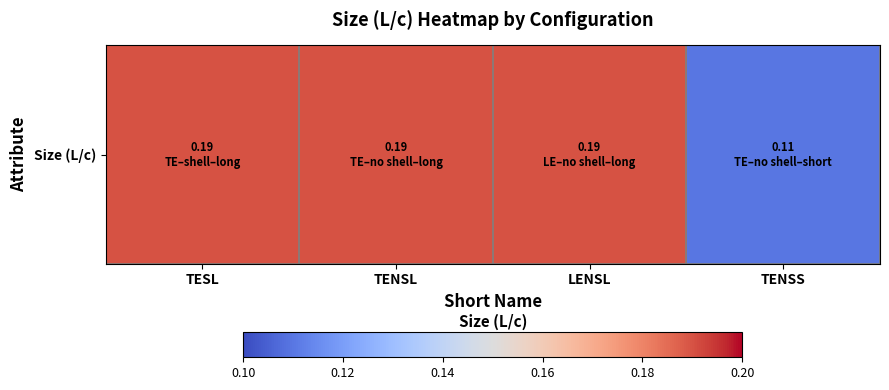

What is the sum of all values?

0.7